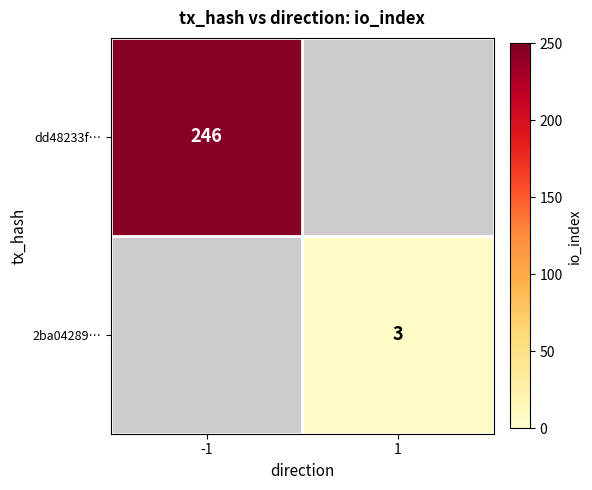

Is it true that dd48233f… equals 246 at -1?

True